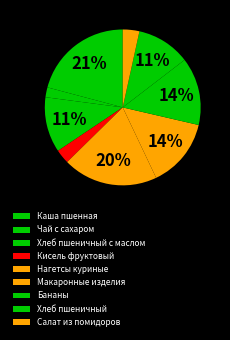

How many slices are in this pie chart?

9